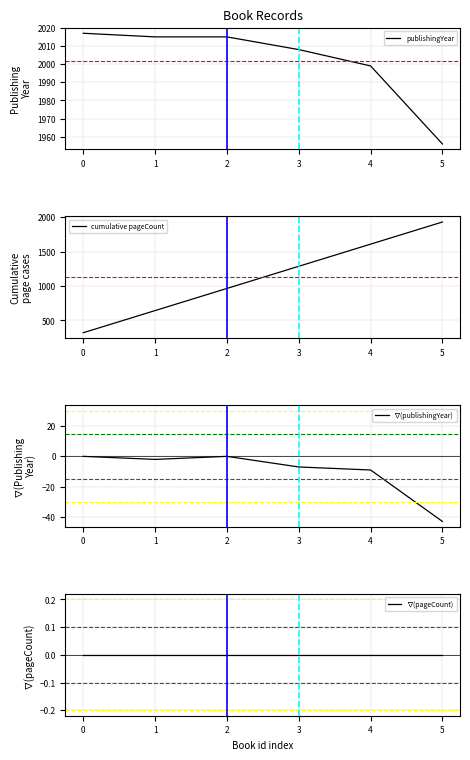

How many lines are shown in the chart?

4